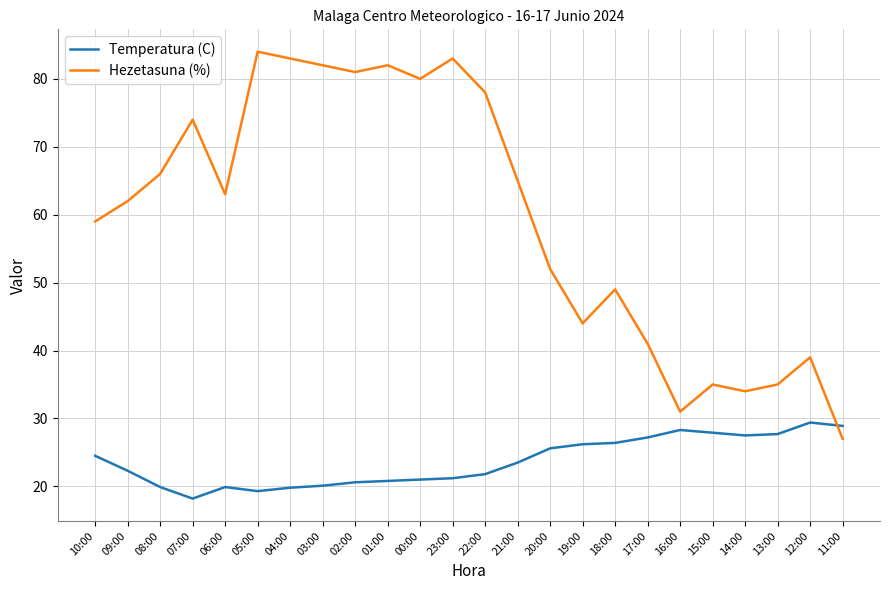

What is the sum of all Hezetasuna (%) values?

1429.0